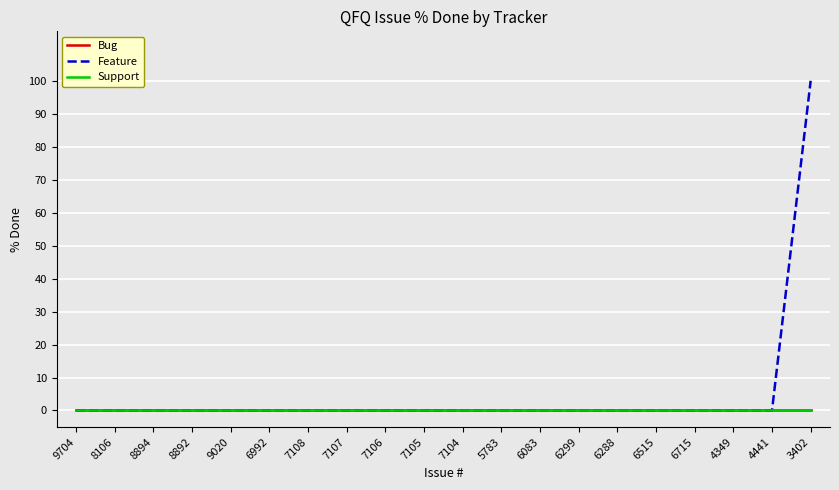

Does the chart display data point markers on the line(s)?

No